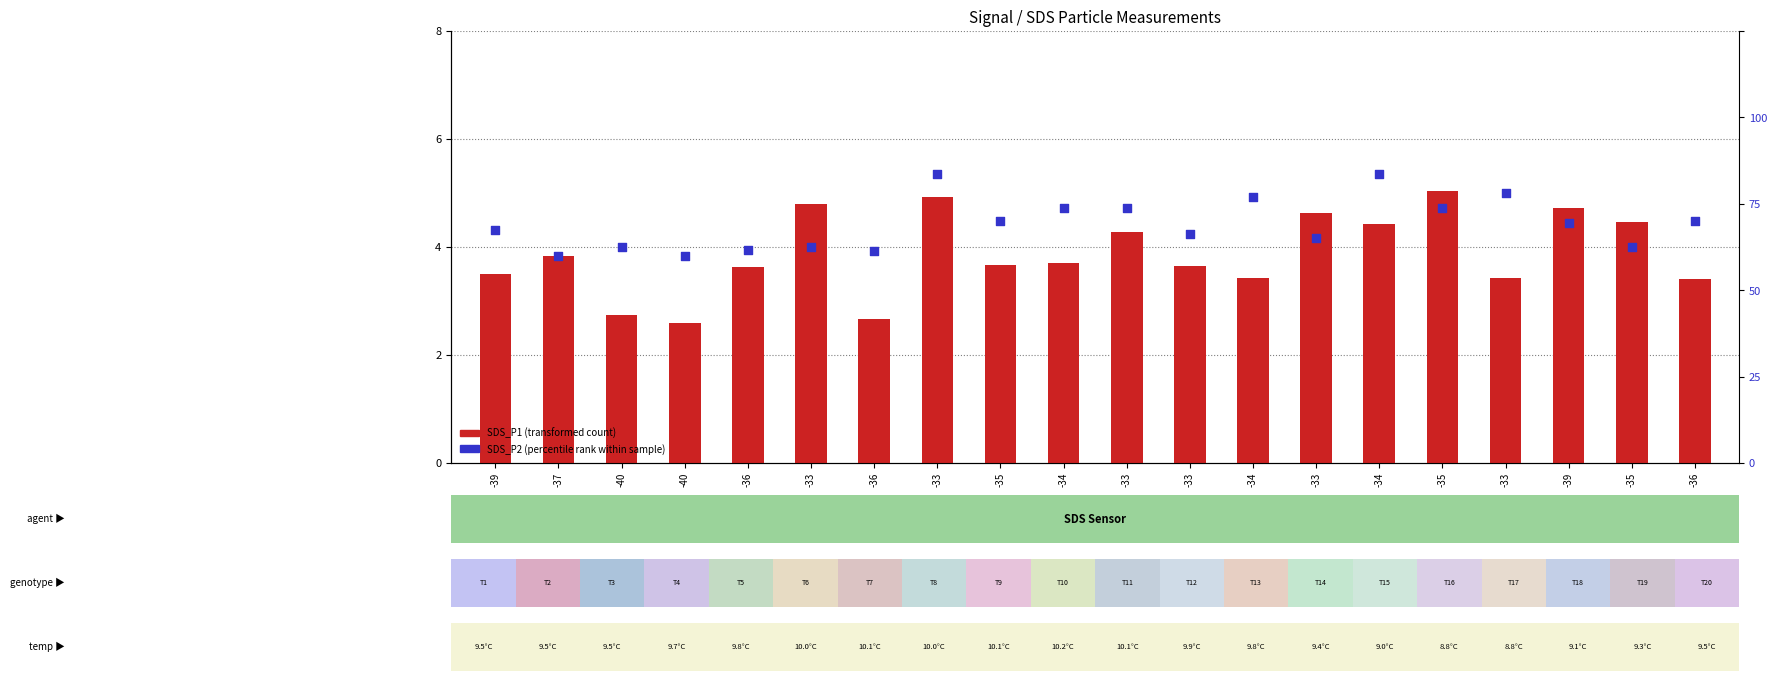

What are all the series names shown in the legend?

SDS_P1 (transformed count), SDS_P2 (percentile rank within sample)